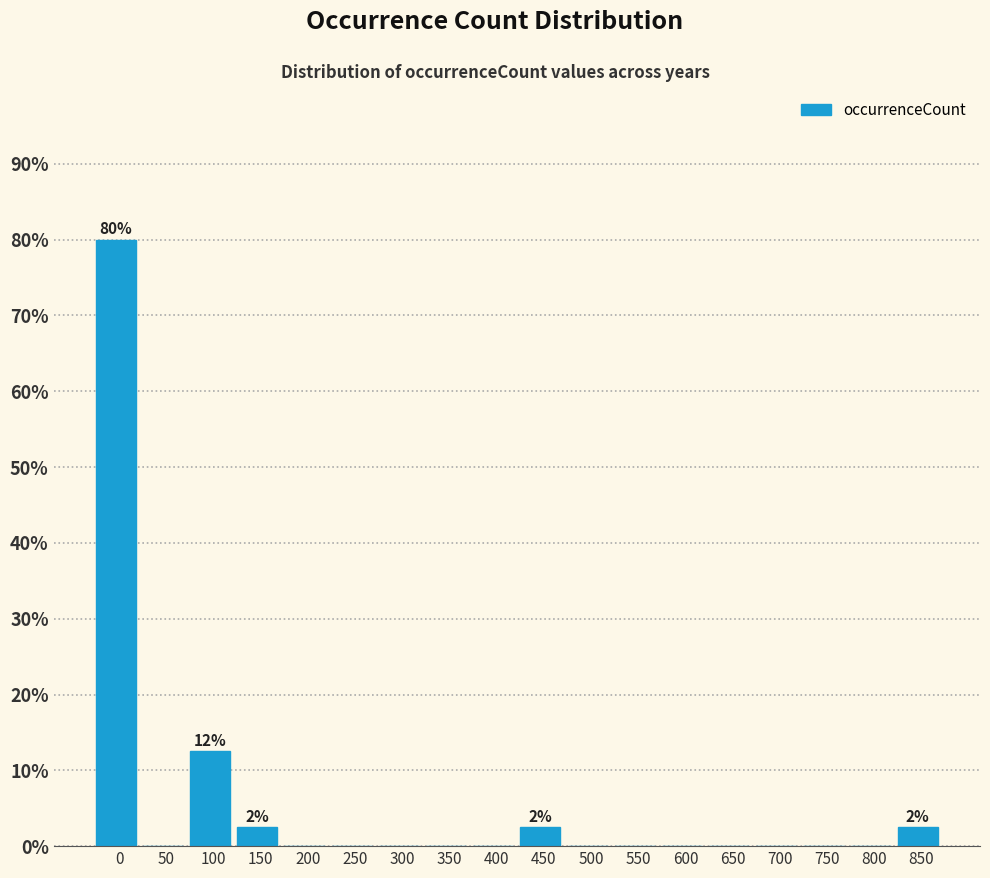

Reading left to right, transcribe all the data shown in this chart.

0=80.0	50=0.0	100=12.5	150=2.5	200=0.0	250=0.0	300=0.0	350=0.0	400=0.0	450=2.5	500=0.0	550=0.0	600=0.0	650=0.0	700=0.0	750=0.0	800=0.0	850=2.5